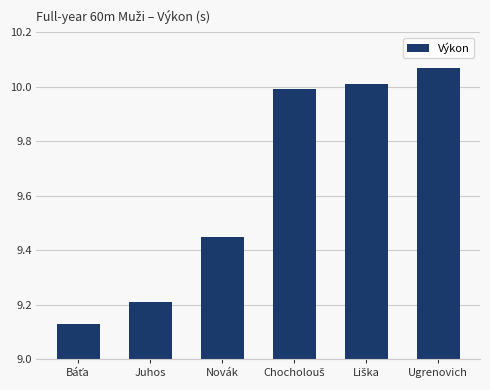

The value at Novák is 15.3. True or false?

False